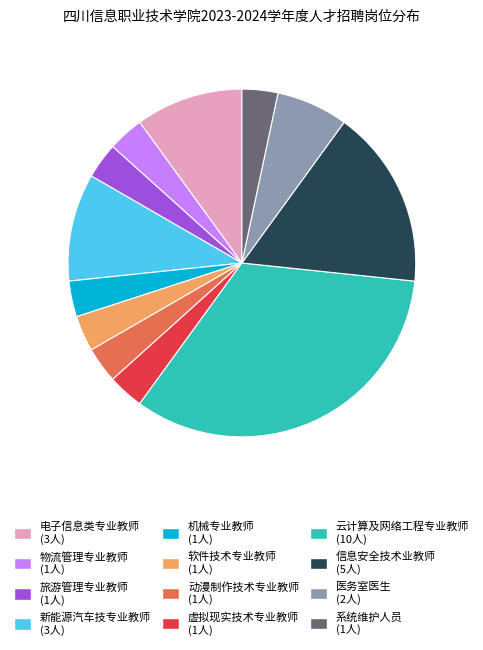

Is there any slice that represents more than half of the pie?

No